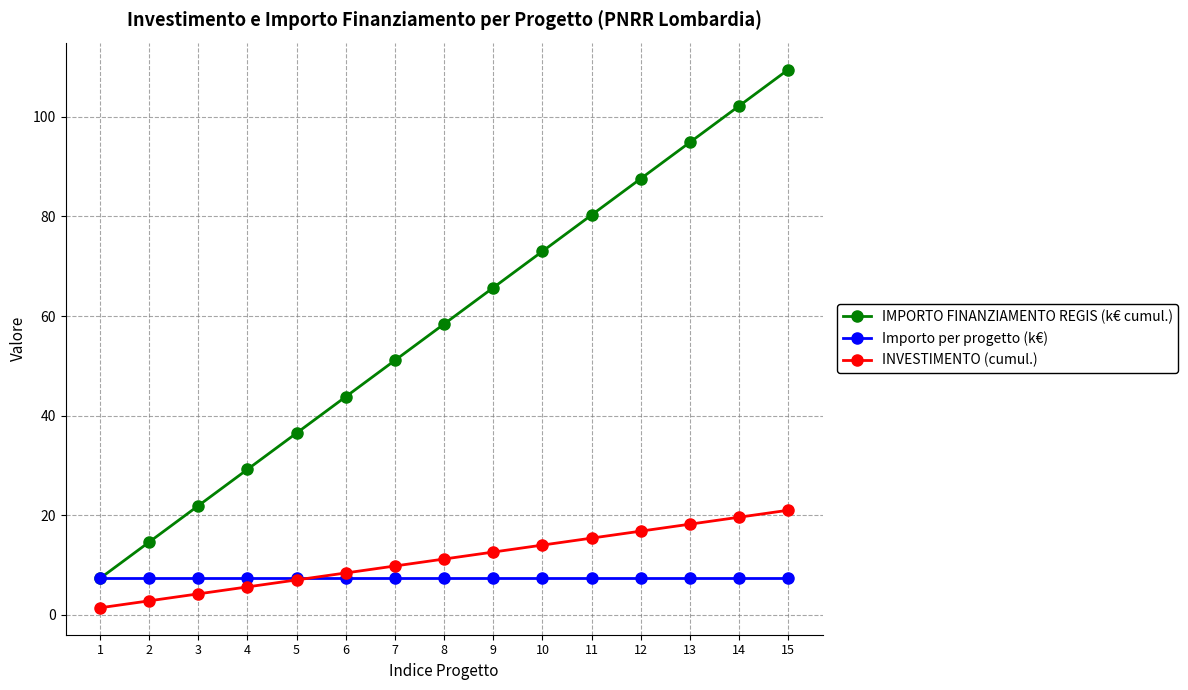

Does the chart display data point markers on the line(s)?

Yes